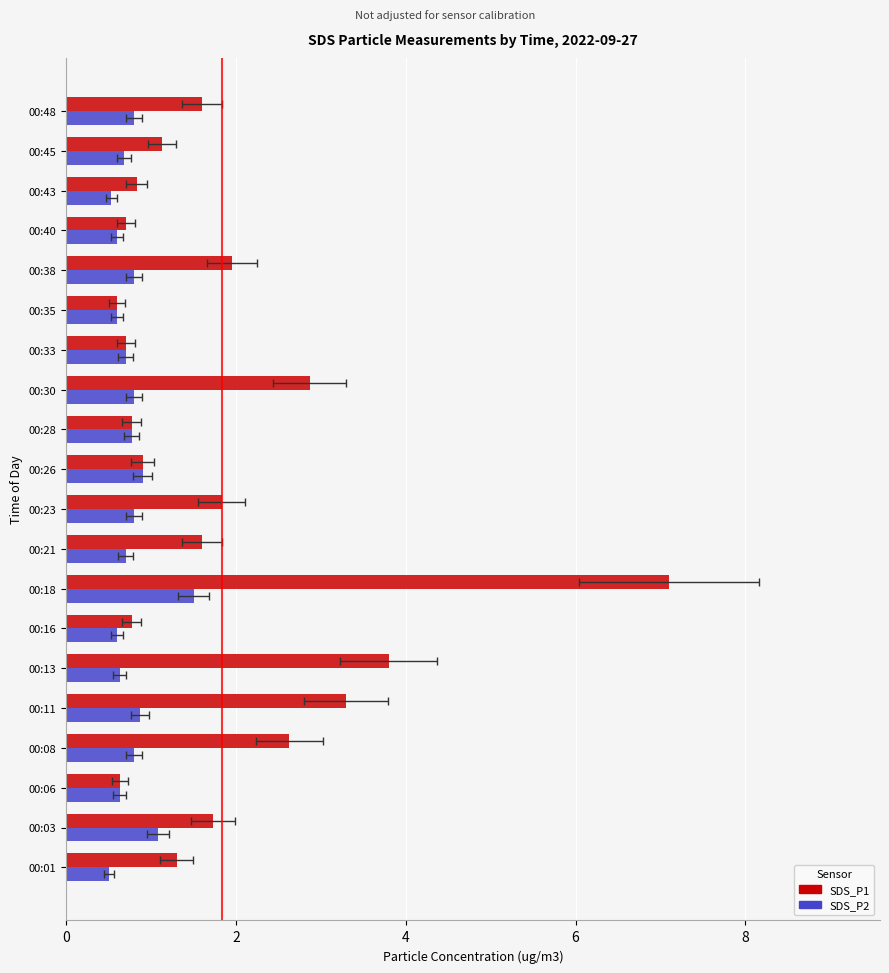

At how many categories does at least one series exceed 6?

1